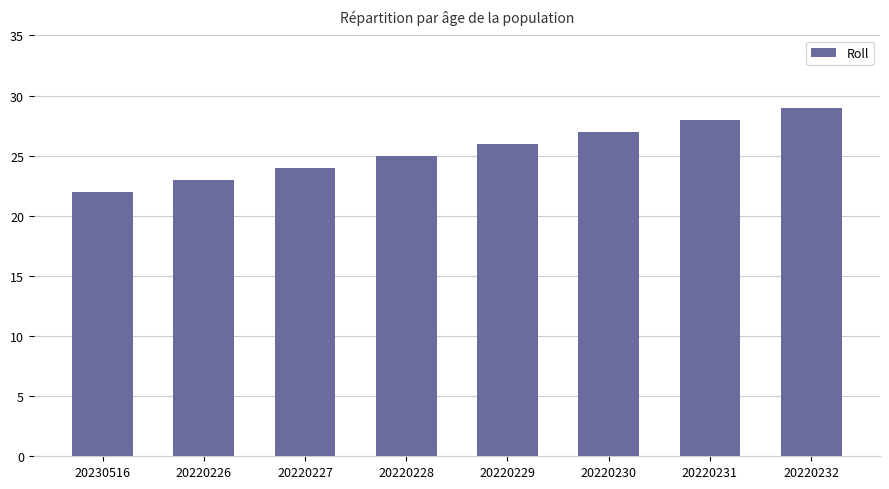

Read the value at 20220232.

29